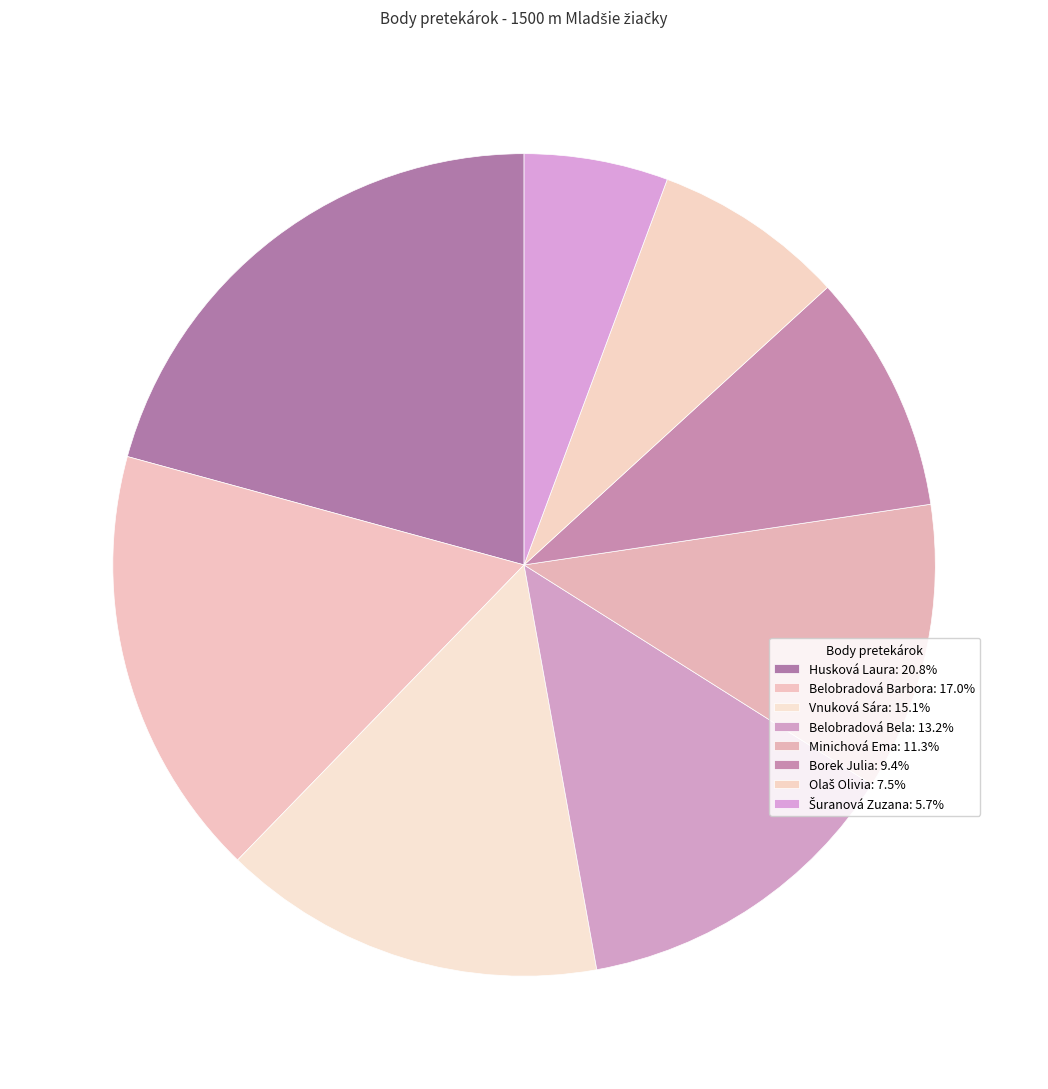

Count the number of slices in the pie.

8